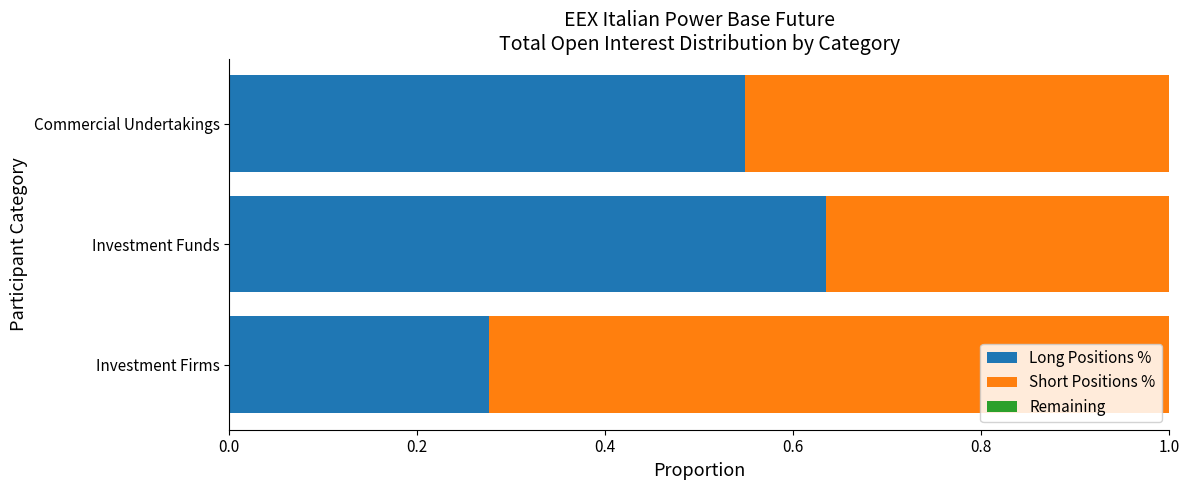

What is the total value across all series at Investment Funds?

1.0